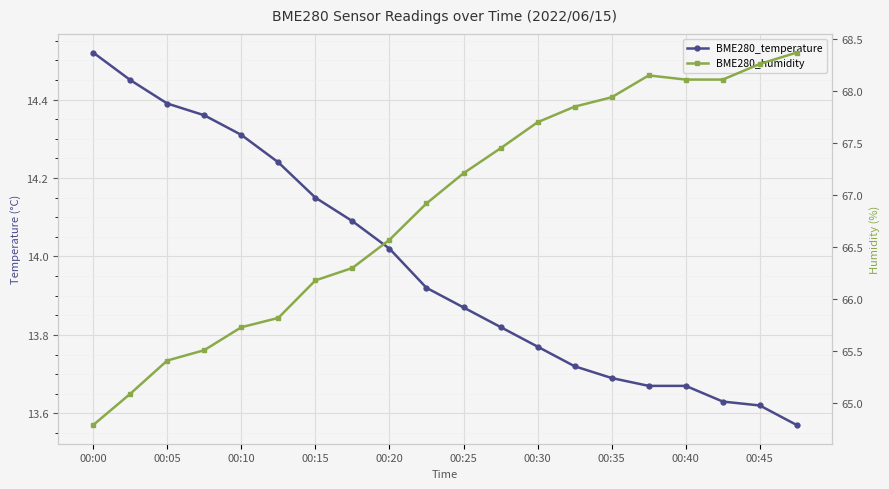

How many series are shown in this chart?

2